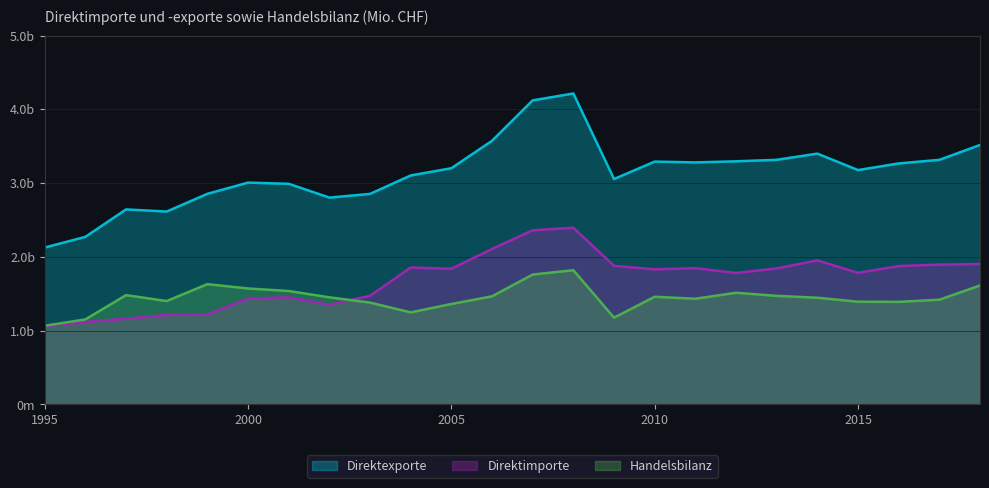

In Direktimporte, how many points are higher than both neighbors (excluding endpoints)?

5